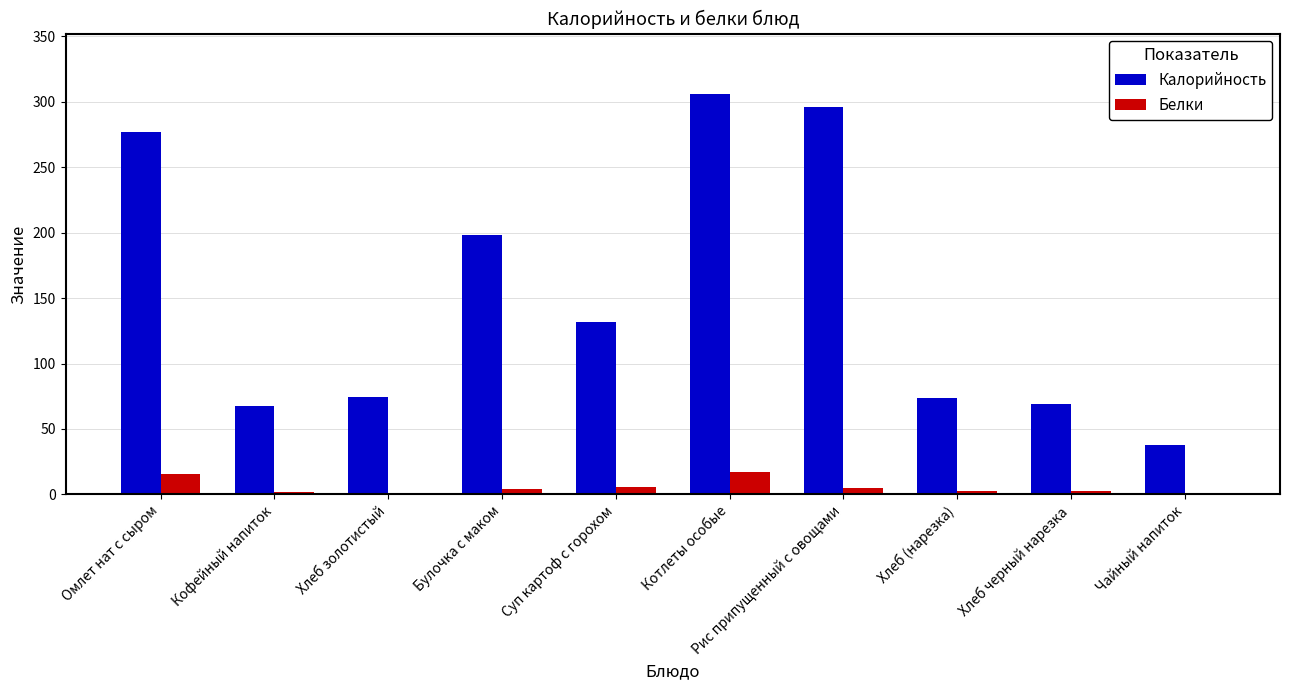

How many data points does each series have?

10